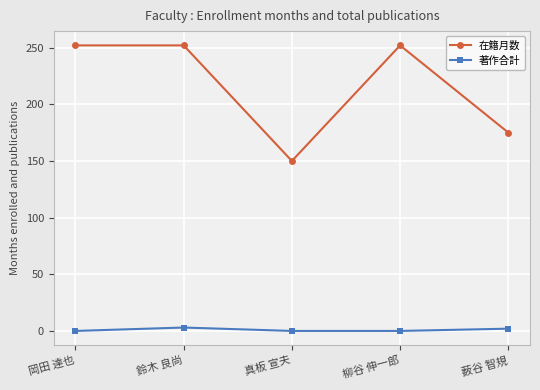

Which series has the largest total across all categories?

在籍月数